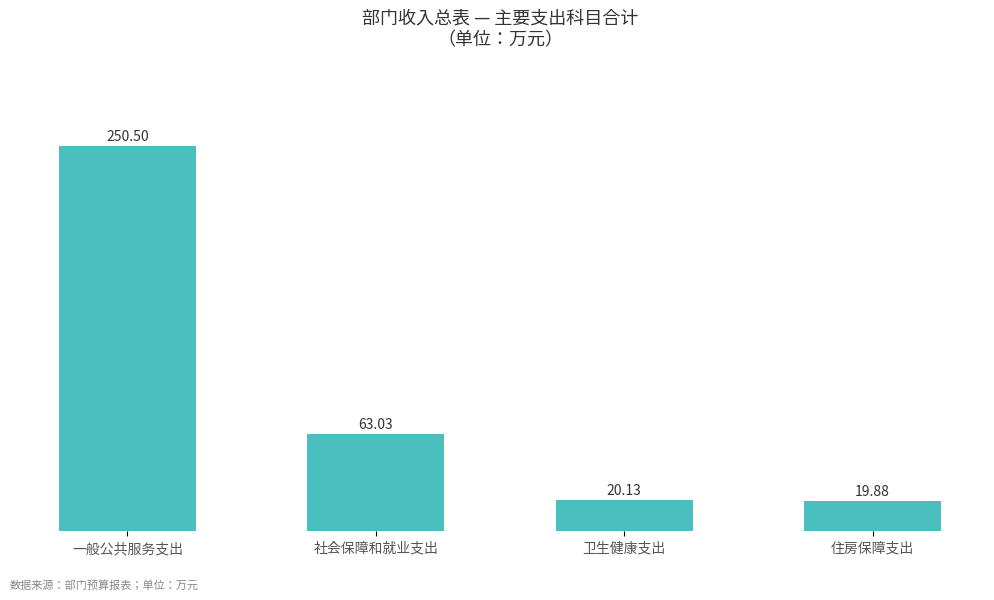

Rank the categories by value from lowest to highest.

住房保障支出, 卫生健康支出, 社会保障和就业支出, 一般公共服务支出